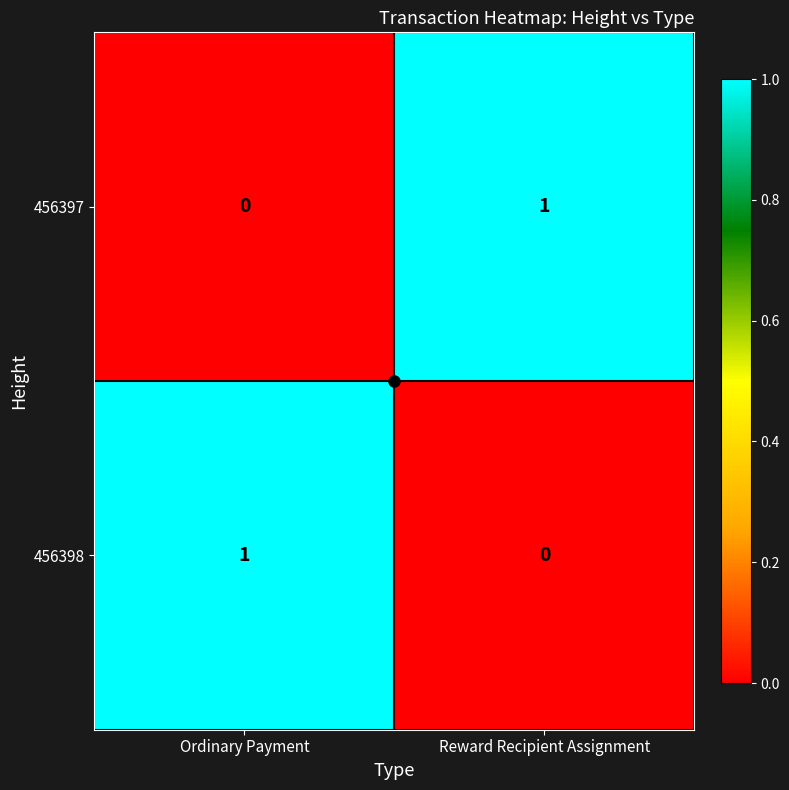

At which label does 456398 reach its minimum?

Reward Recipient Assignment